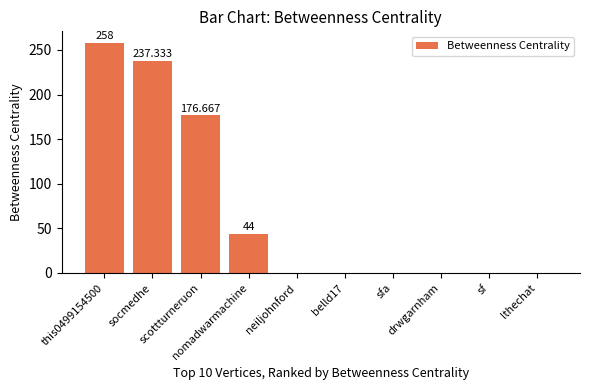

Are the bars horizontal?

No